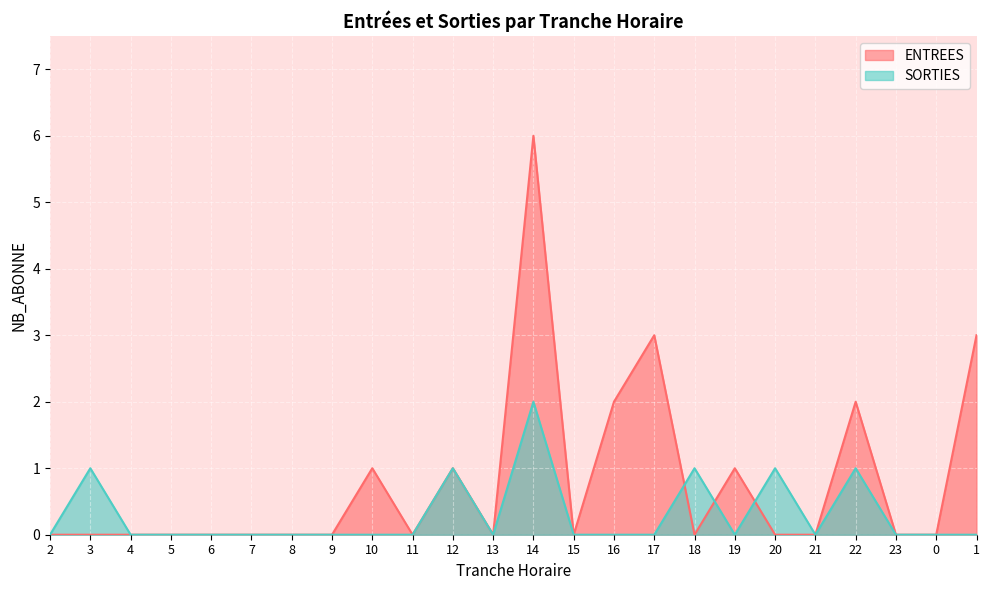

What position from the right is 12?

14